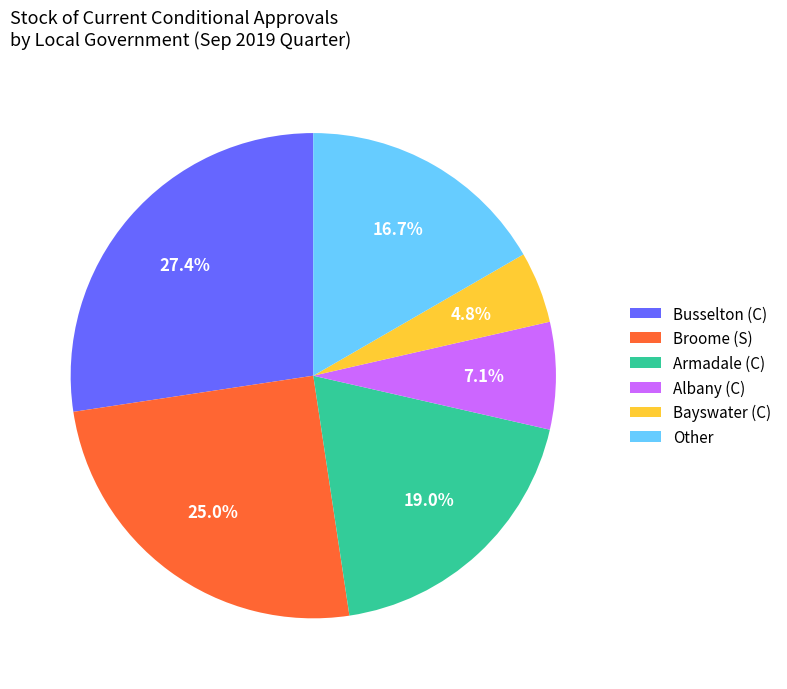

Approximately how many times larger is the value at Armadale (C) compared to Other?

1.1